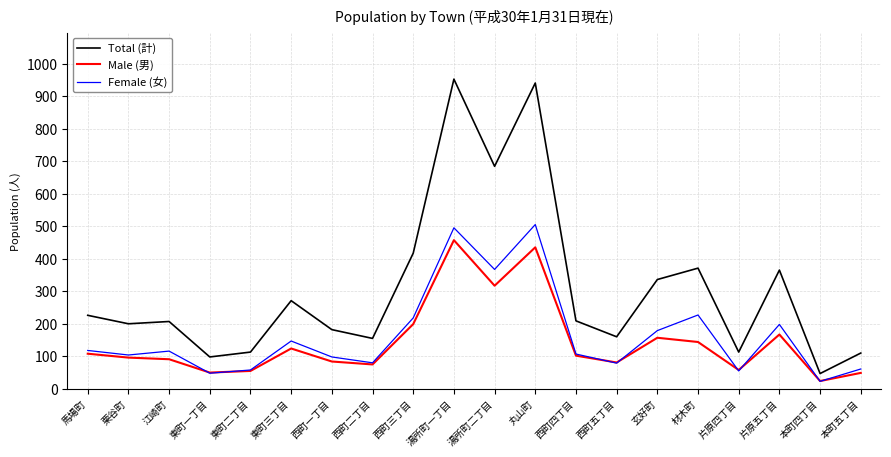

Which series has the largest total across all categories?

Total (計)